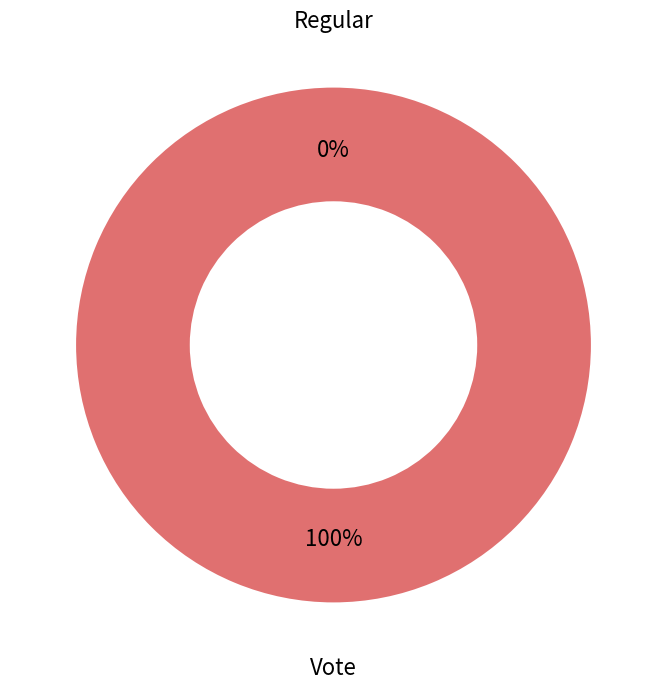

Does any single category account for the majority?

Yes